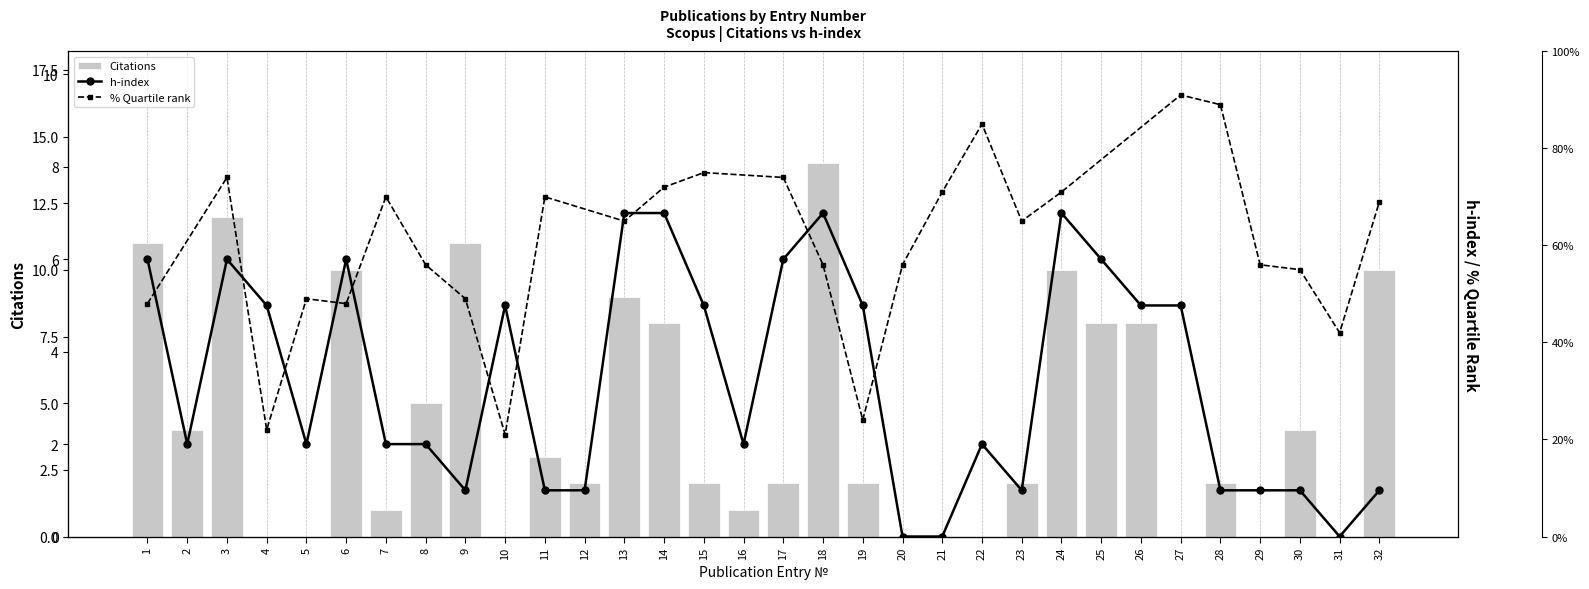

The h-index series shows 0 at 31. True or false?

True